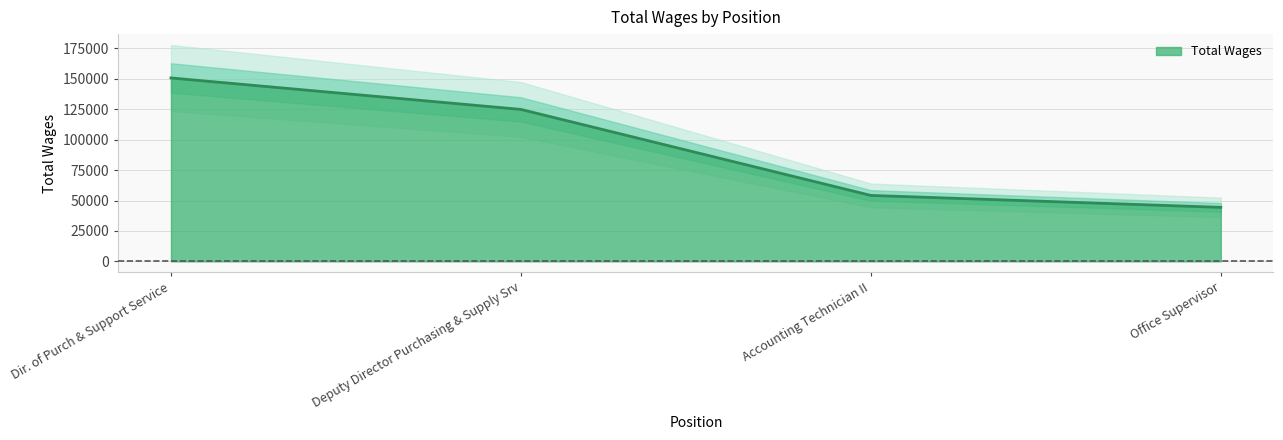

What is the label of the 1st point from the left?

Dir. of Purch & Support Service